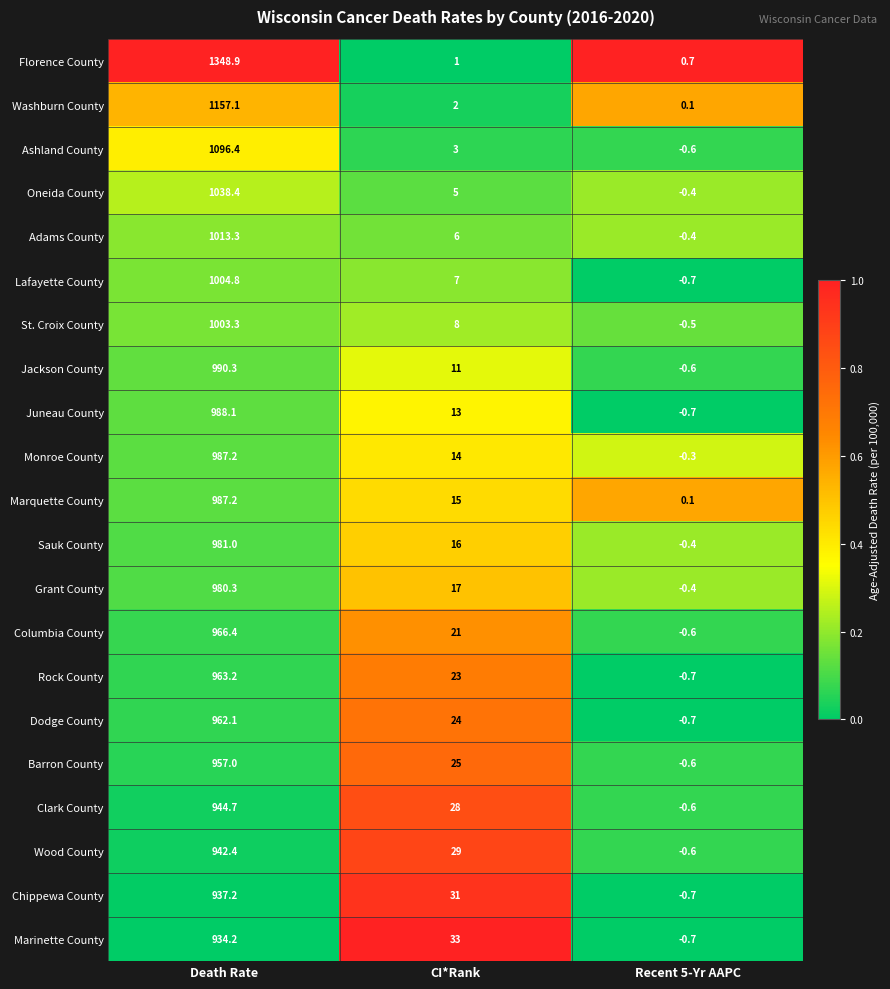

Which category has the lowest value across all series?

Recent 5-Yr AAPC